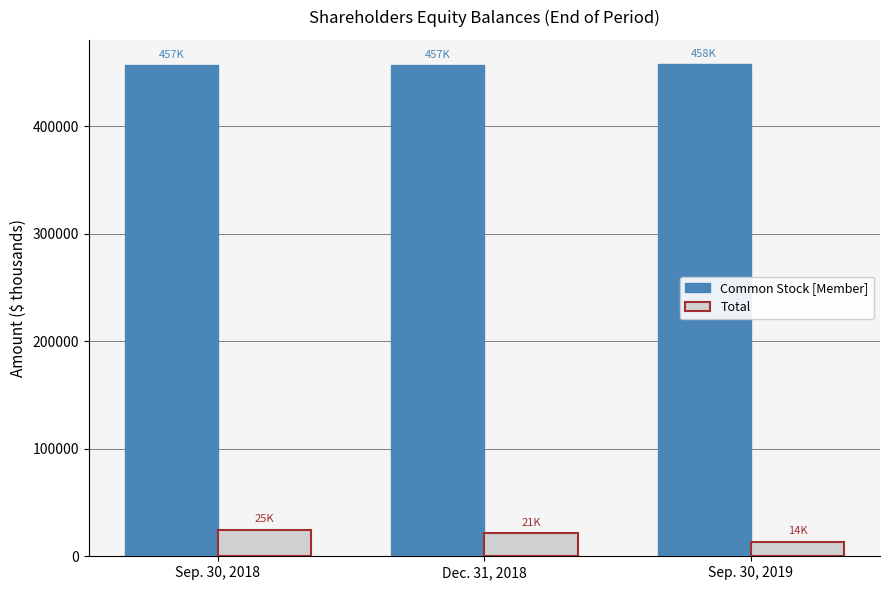

What value does the Common Stock [Member] series have at Dec. 31, 2018, to the nearest 50?

456950